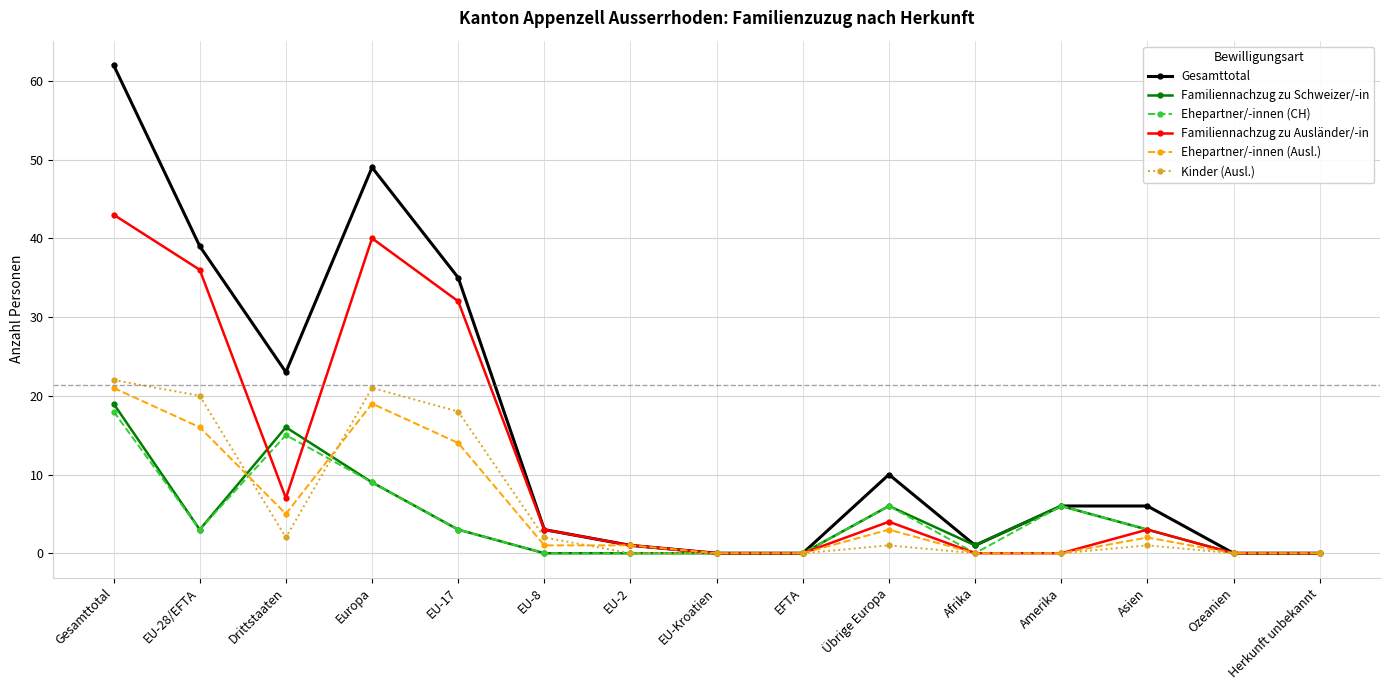

Is it true that Ehepartner/-innen (CH) equals 0 at Afrika?

True